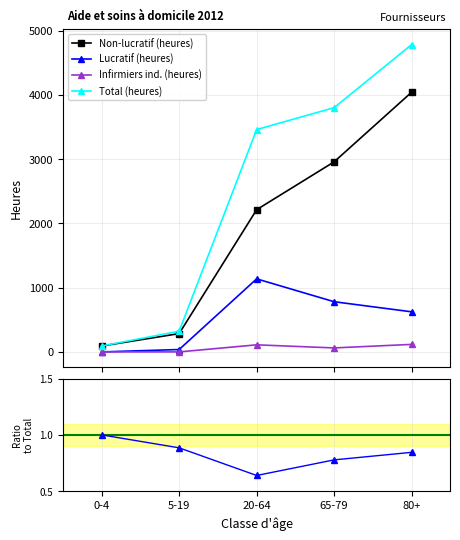

What is the difference between the Infirmiers ind. (heures) values at 80+ and 5-19?

117